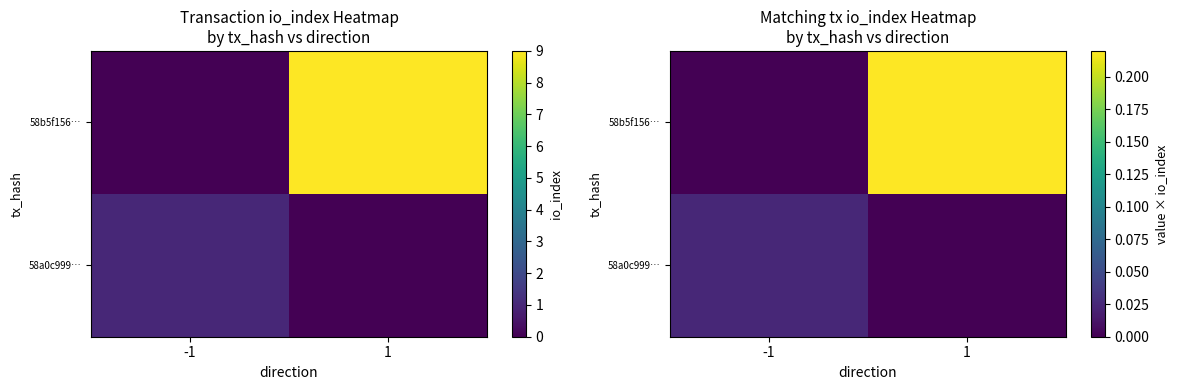

At how many categories does at least one series exceed 0?

2